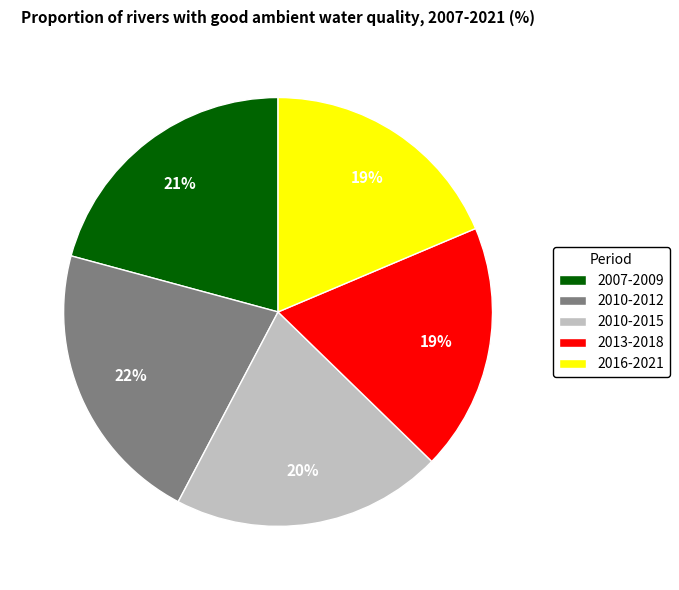

Approximately how many times larger is the value at 2016-2021 compared to 2010-2012?

0.9